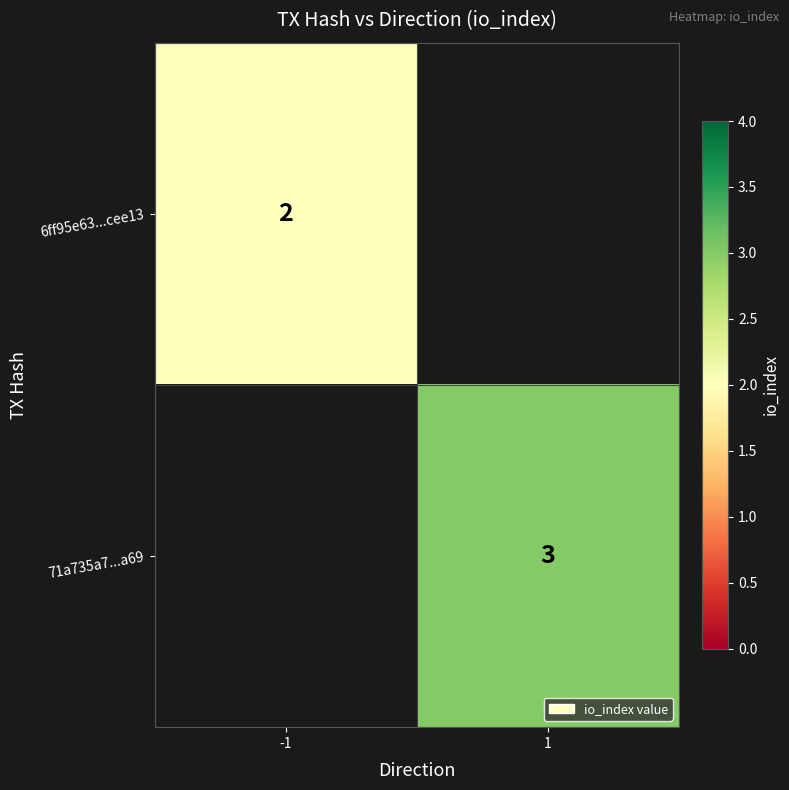

Is it true that 6ff95e63...cee13 equals 2 at -1?

True